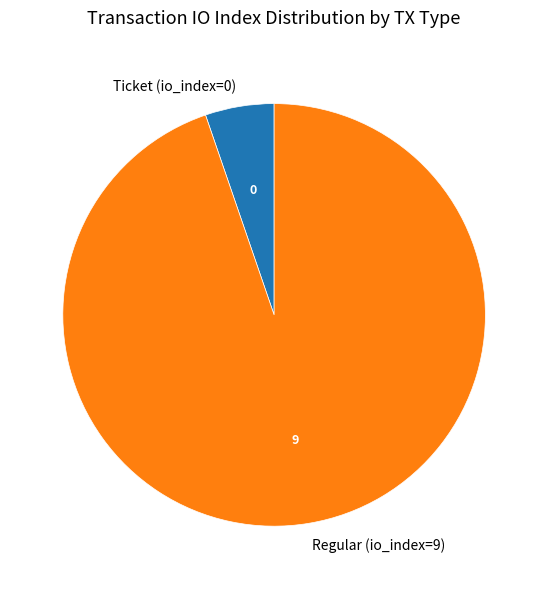

The Regular (io_index=9) slice represents 95% of the pie. True or false?

True